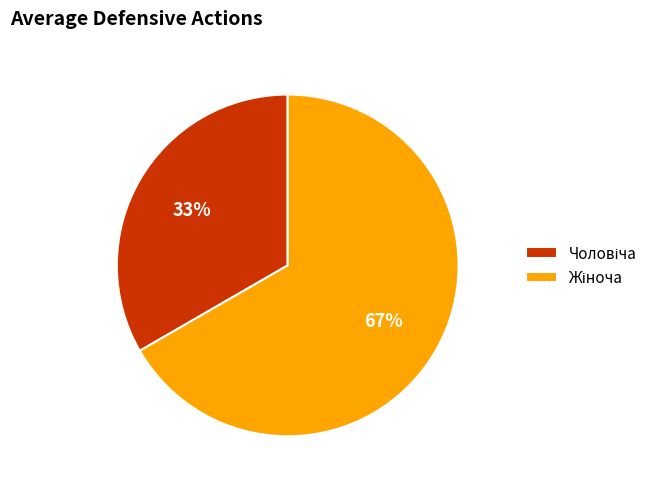

To the nearest percent, what is the average slice percentage?

50%